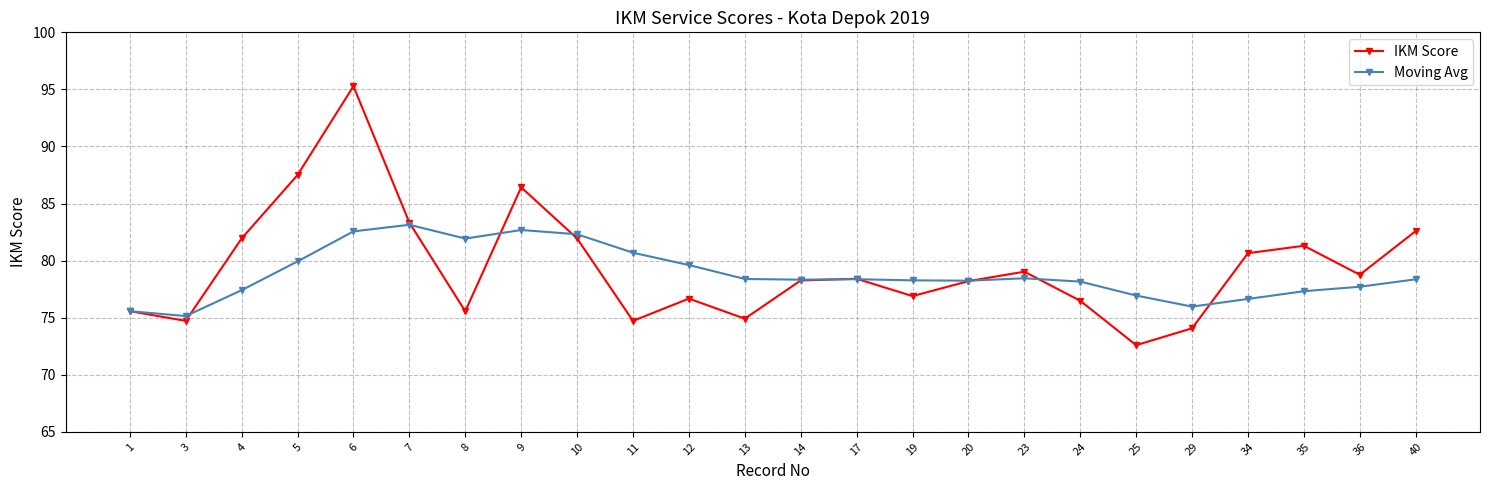

Does the chart have visible grid lines?

Yes